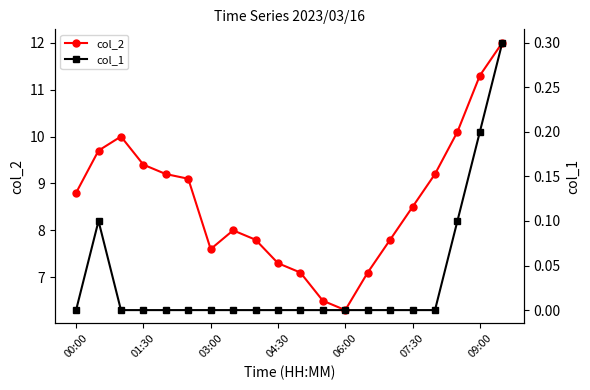

The col_2 series shows 14.0 at 07:30. True or false?

False